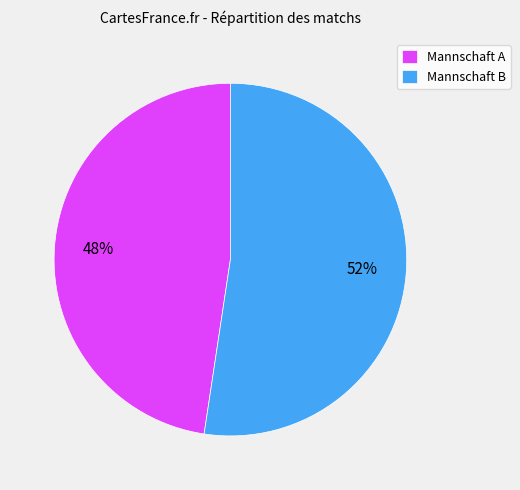

To the nearest percent, what portion does Mannschaft B represent?

52%